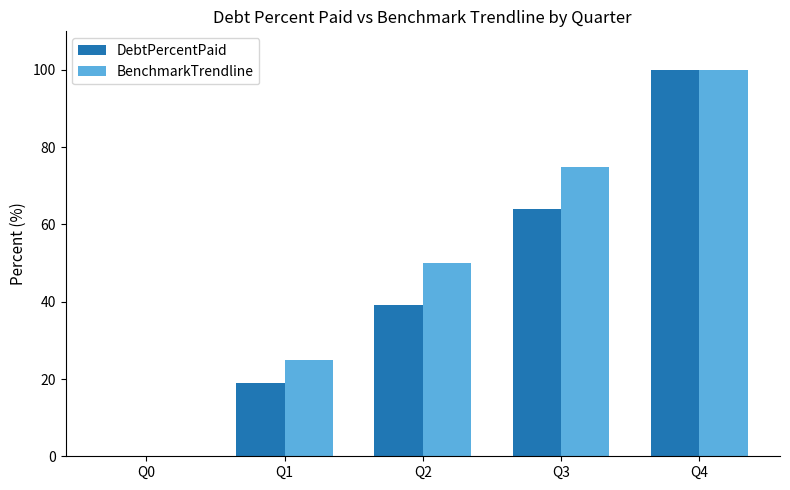

The DebtPercentPaid series shows 33.6 at Q1. True or false?

False